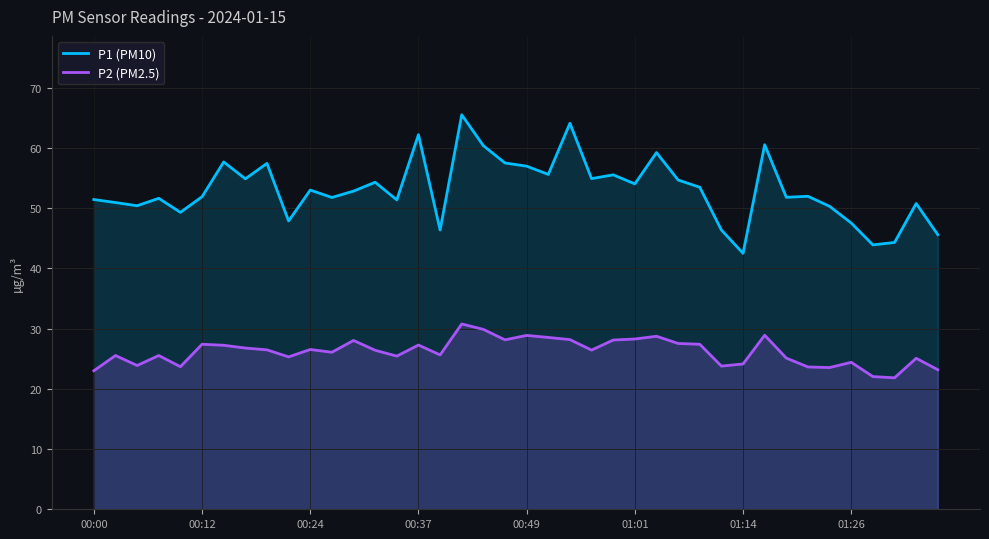

Which series has the largest total across all categories?

P1 (PM10)